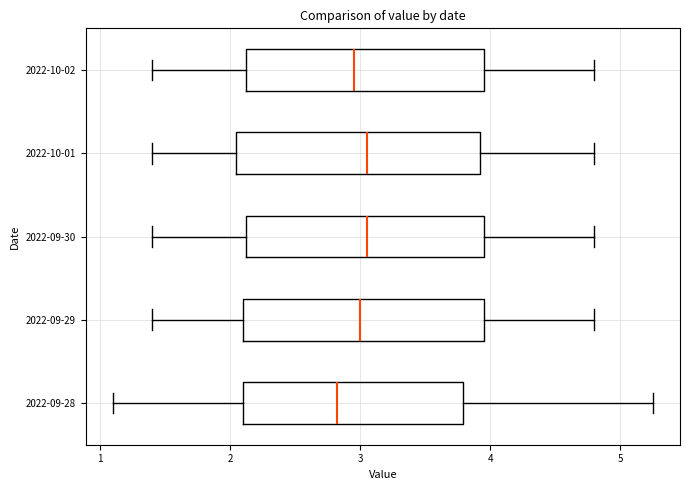

Reading bottom to top, read every box against the x-axis: the position of its median line, the range the box covers, and the ends of its whiskers. The values are not printed on the chart, so give them approximately, as read against the axis.

2022-09-28: median 2.8, box 2.1 to 3.8, whiskers 1.1 to 5.3
2022-09-29: median 3.0, box 2.1 to 4.0, whiskers 1.4 to 4.8
2022-09-30: median 3.1, box 2.1 to 4.0, whiskers 1.4 to 4.8
2022-10-01: median 3.1, box 2.1 to 3.9, whiskers 1.4 to 4.8
2022-10-02: median 3.0, box 2.1 to 4.0, whiskers 1.4 to 4.8